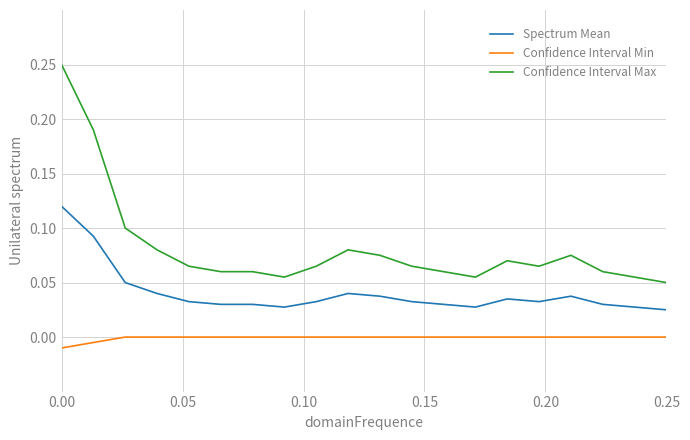

List the series in order of their peak value, lowest first.

Confidence Interval Min, Spectrum Mean, Confidence Interval Max